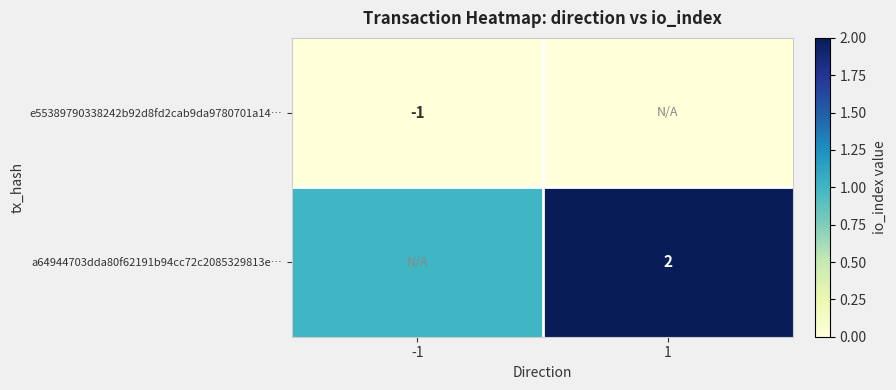

The e55389790338242b92d8fd2cab9da9780701a14… series shows -1 at 1. True or false?

False